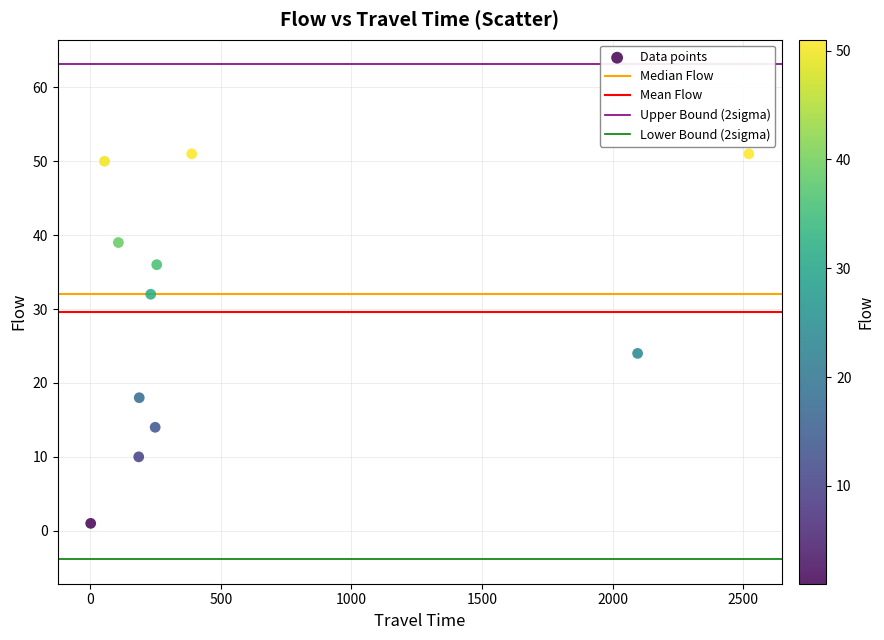

What is the average X value?

570